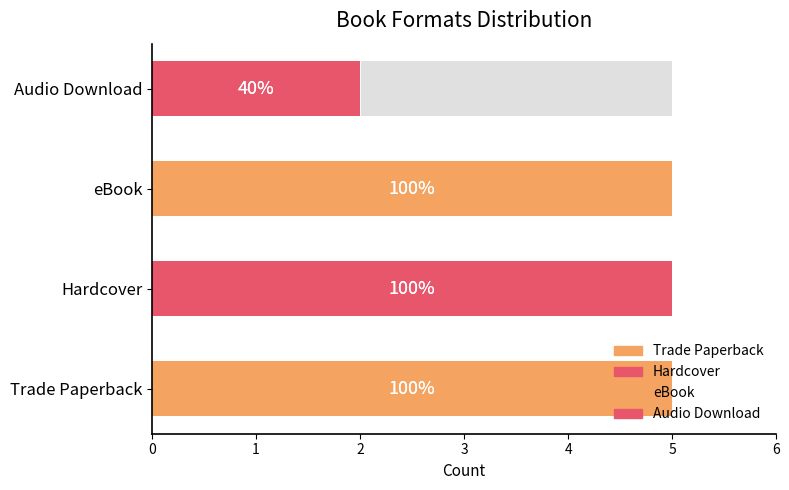

List the labels in order of value, largest first.

Trade Paperback, Hardcover, eBook, Audio Download